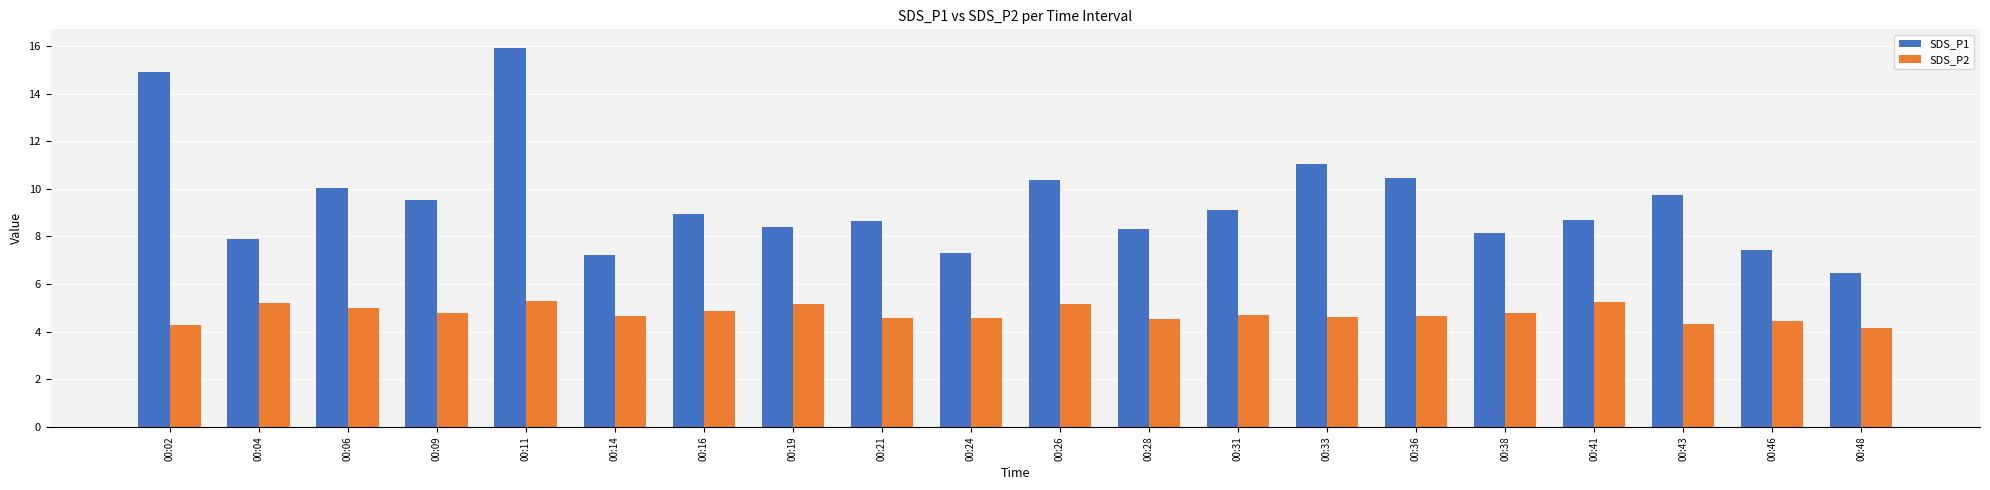

Is the value of SDS_P2 at 00:36 greater than the value of SDS_P1 at 00:02?

No